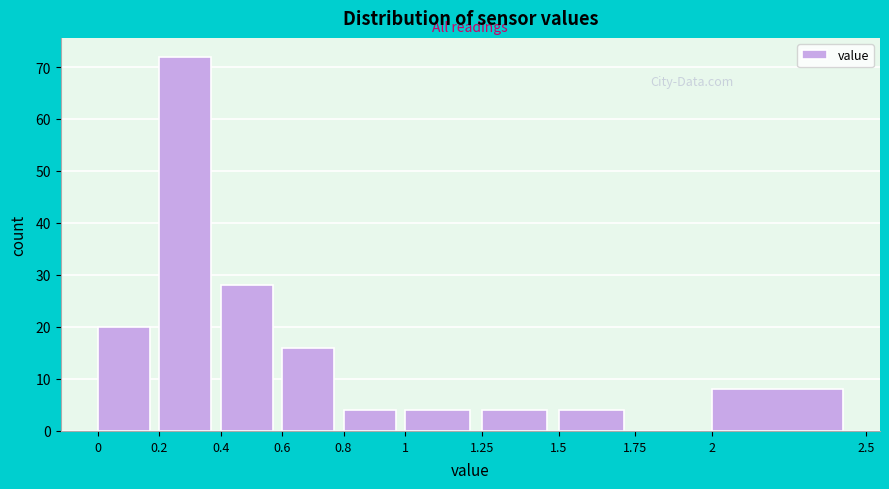

What is the height of the bar covering 0 to 0.2 on the x-axis? The values are not printed on the chart, so give them approximately, as read against the axis.

20